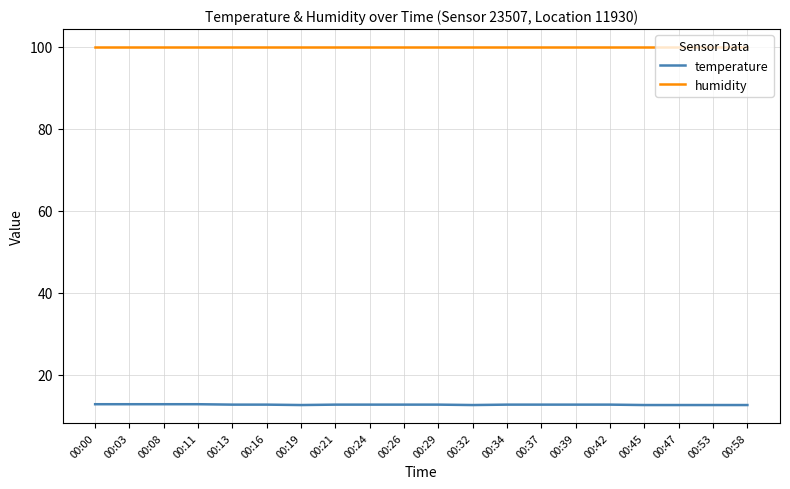

Which series has the largest total across all categories?

humidity